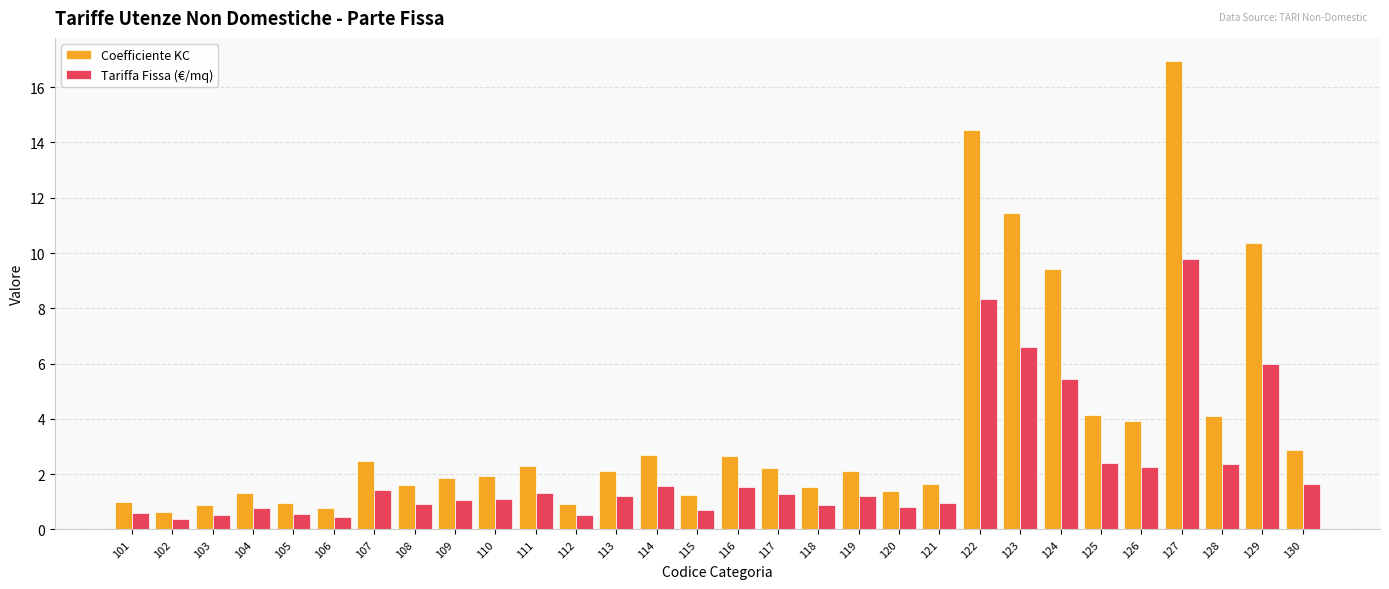

List the series in order of their peak value, lowest first.

Tariffa Fissa (€/mq), Coefficiente KC